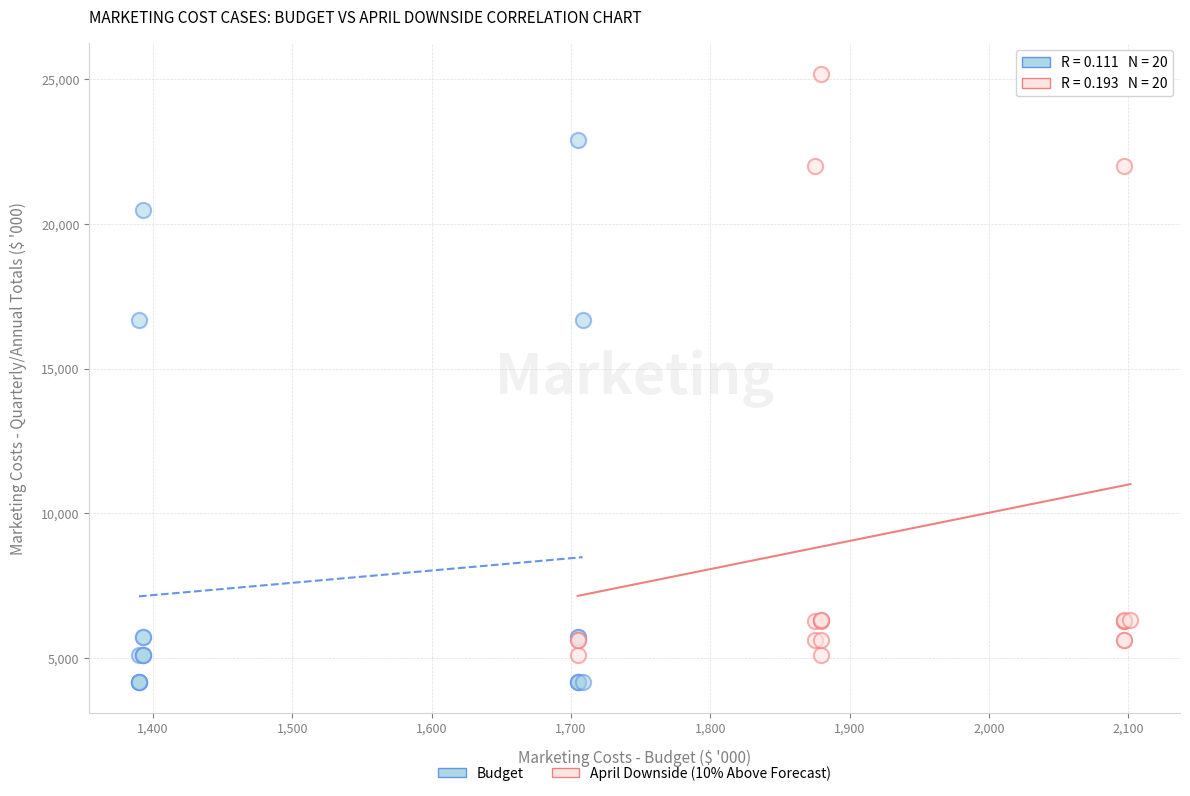

Which series reaches the minimum Y coordinate?

Budget